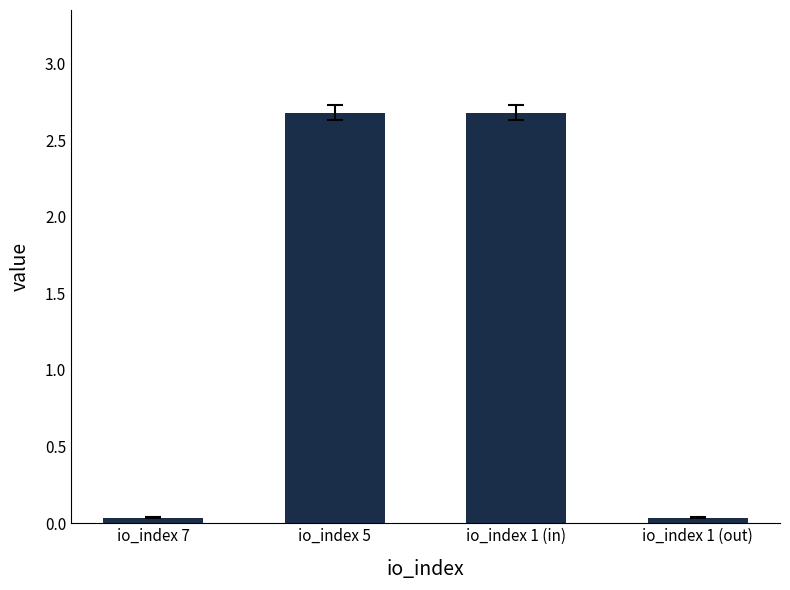

What is the difference between the maximum and minimum values?

2.6